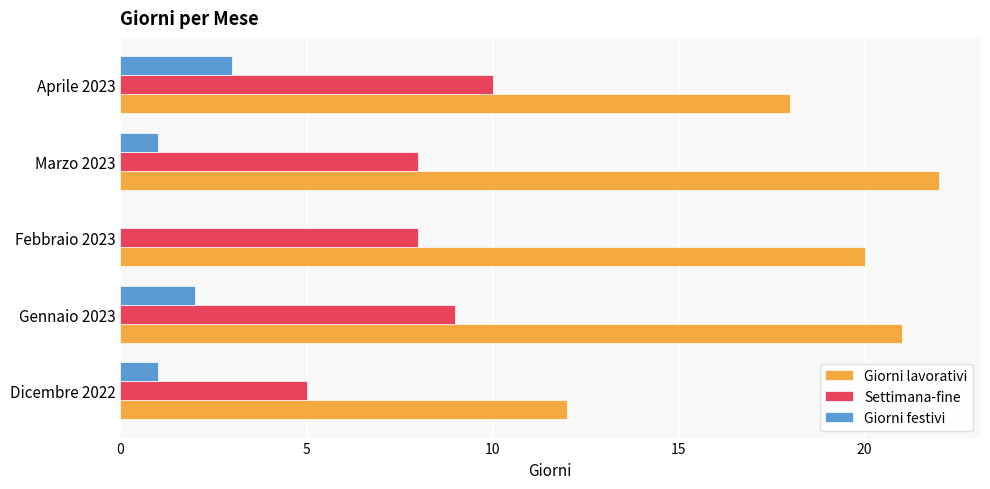

Count the Settimana-fine values in the range 8 to 9.

3